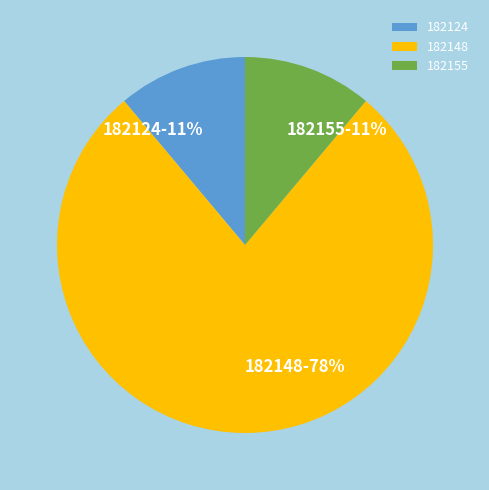

To the nearest percent, what percentage of the pie is 182124?

11%